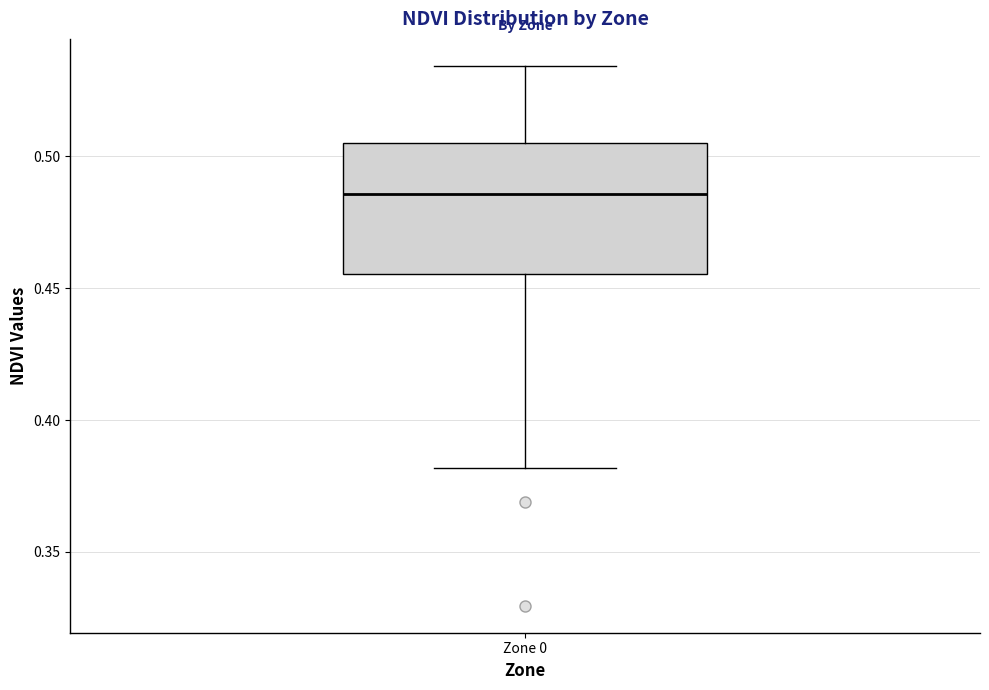

Read this box plot against the y-axis: the position of the median line, the range covered by the box, and the ends of both whiskers. The values are not printed on the chart, so give them approximately, as read against the axis.

median 0.485, box 0.455 to 0.505, whiskers 0.380 to 0.535